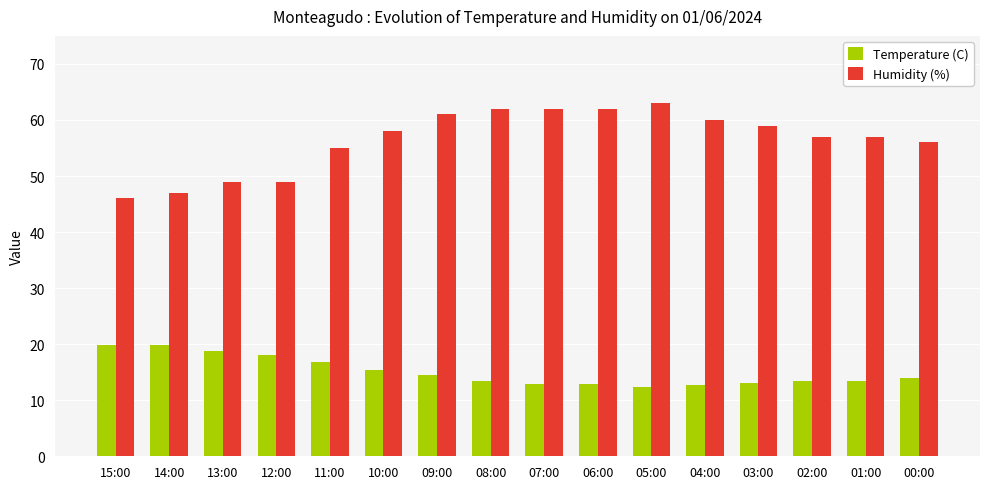

How many groups of bars are there?

16